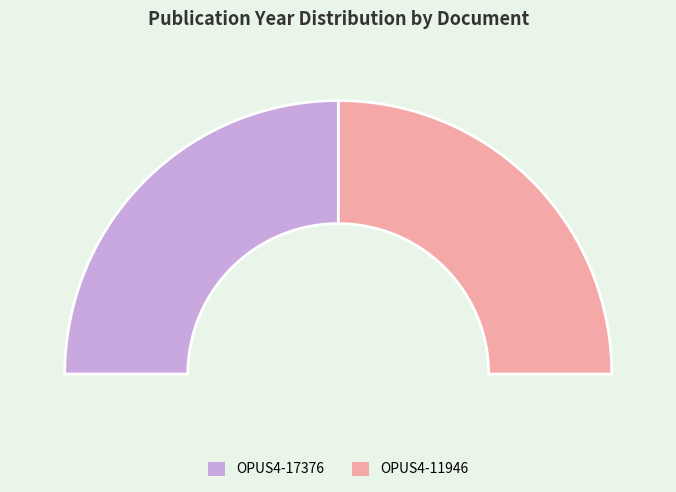

True or false: OPUS4-11946 accounts for 50% of the total.

True